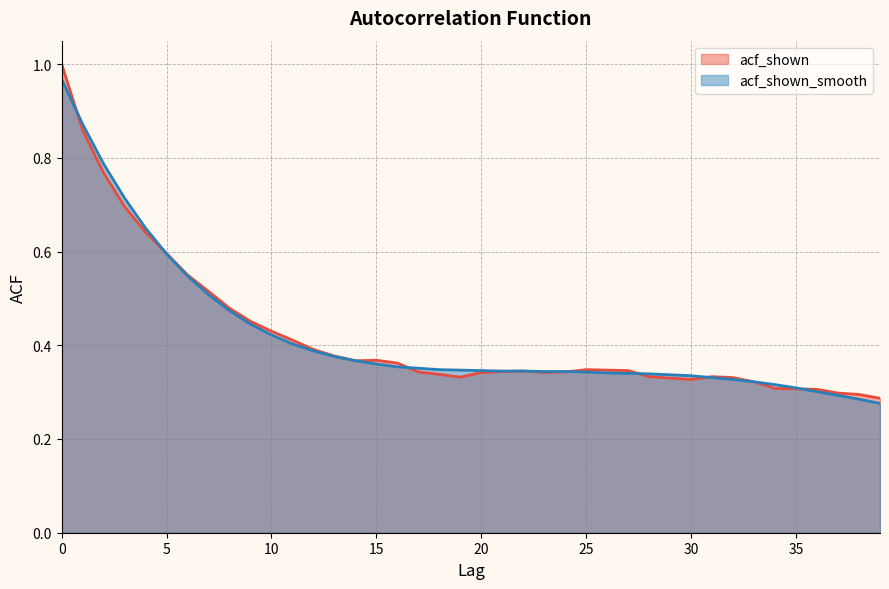

How many distinct data groups are displayed?

2